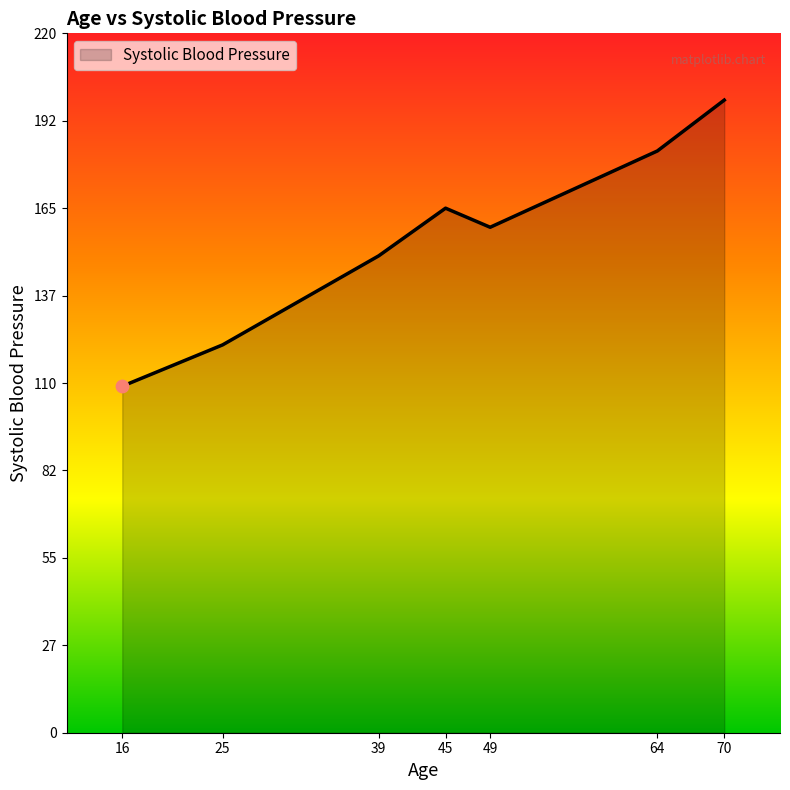

Approximately how many times larger is the value at 70 compared to 25?

1.6